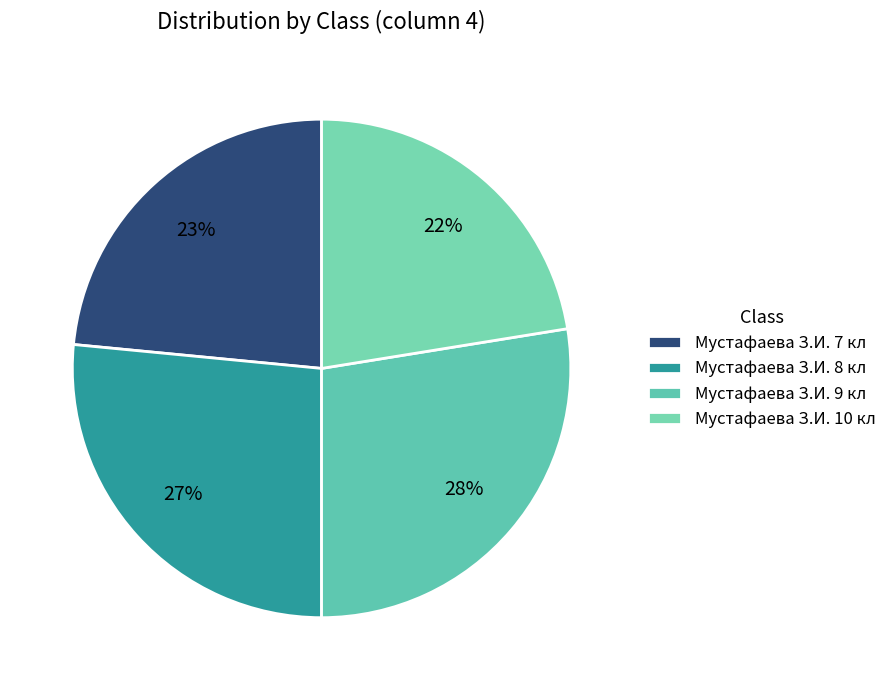

Combined, what portion of the pie is Мустафаева З.И. 10 кл and Мустафаева З.И. 8 кл?

49.0%